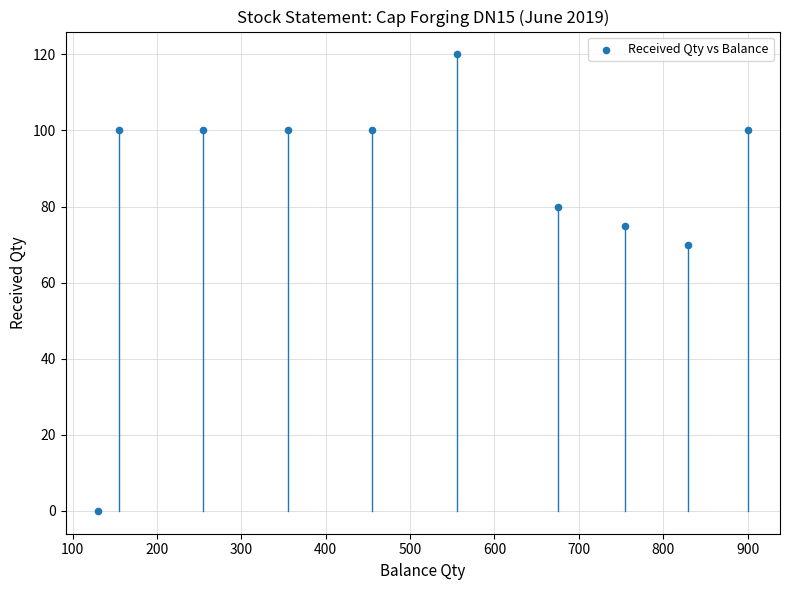

What Y value in the scatter plot is closest to 60?

70